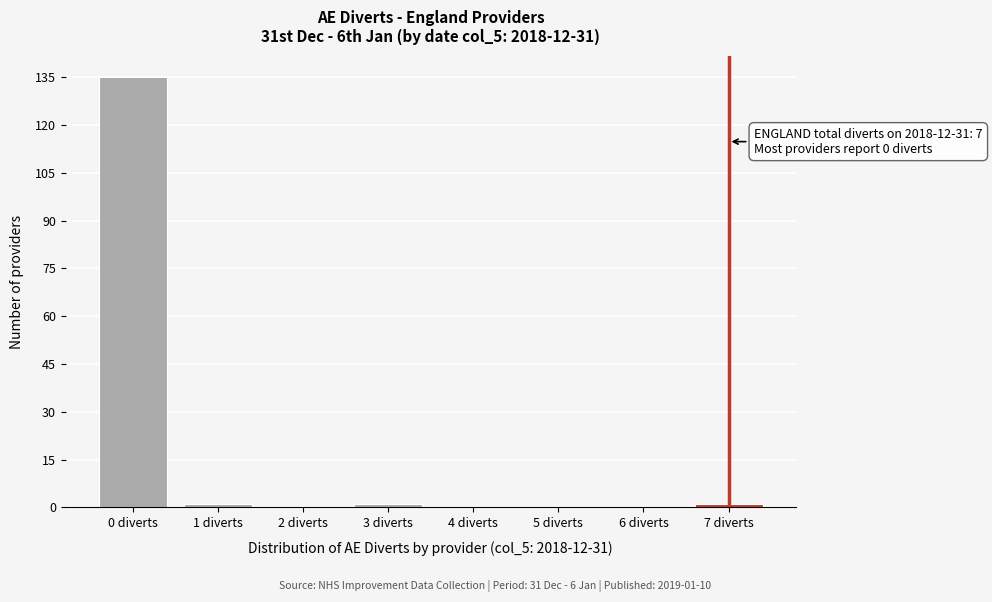

Over which range of the x-axis is the bar tallest?

-0.5 to 0.5